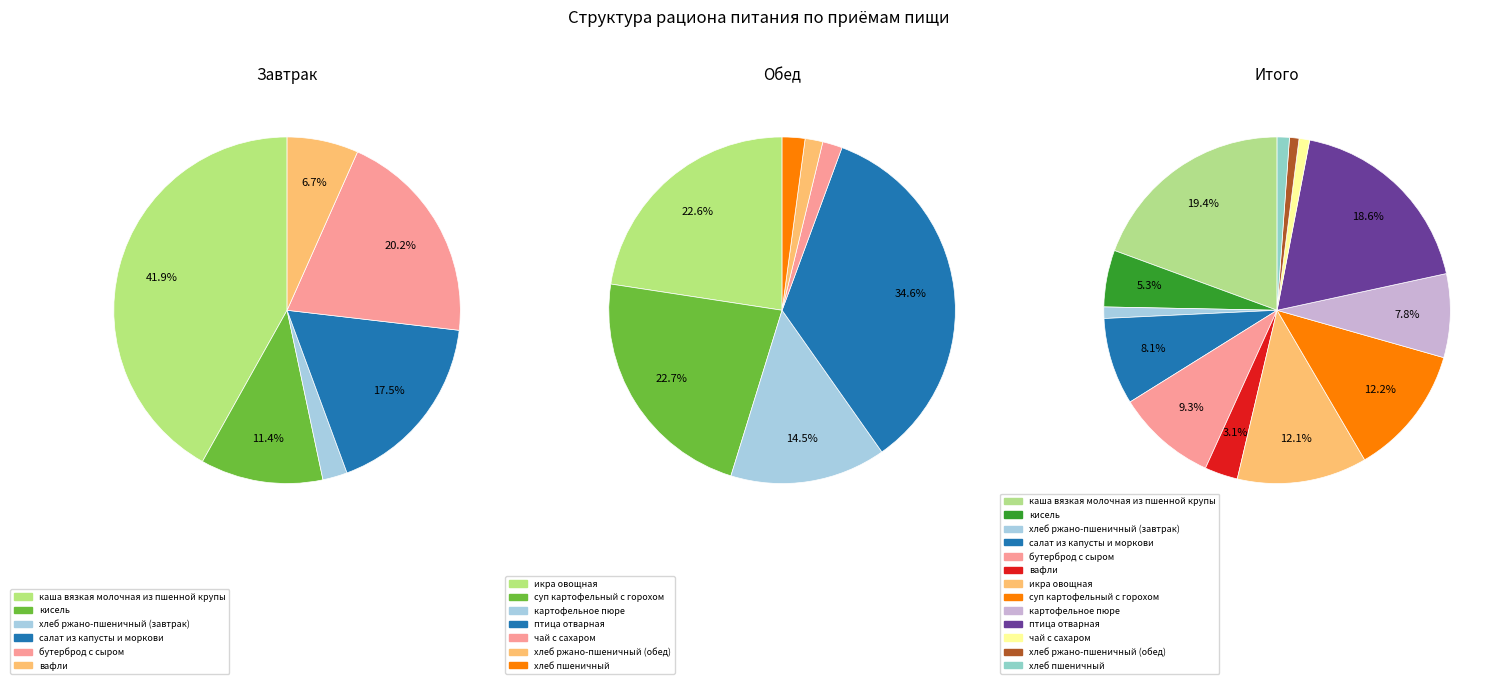

To the nearest percent, what portion does кисель represent?

5%